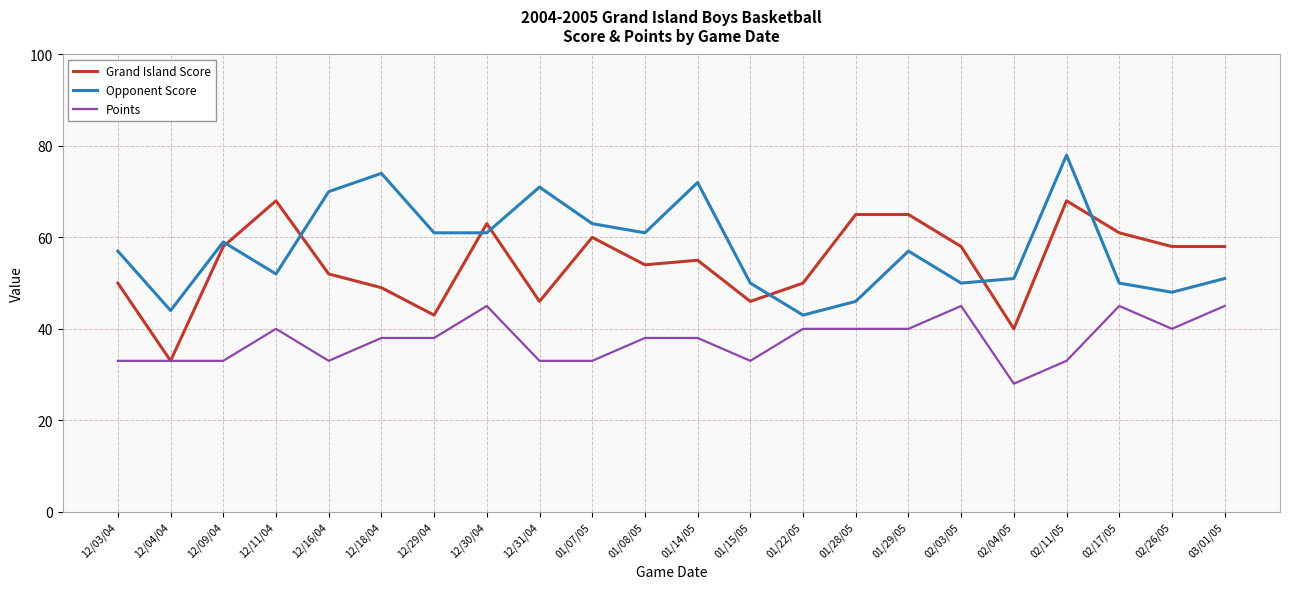

At which category does the chart reach its peak across all series?

02/11/05